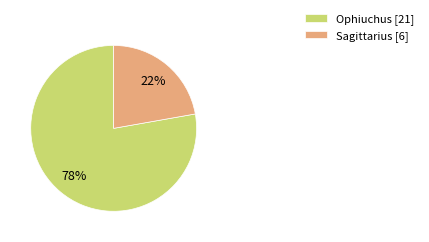

Is the sum of Ophiuchus [21] and Sagittarius [6] greater than half?

Yes